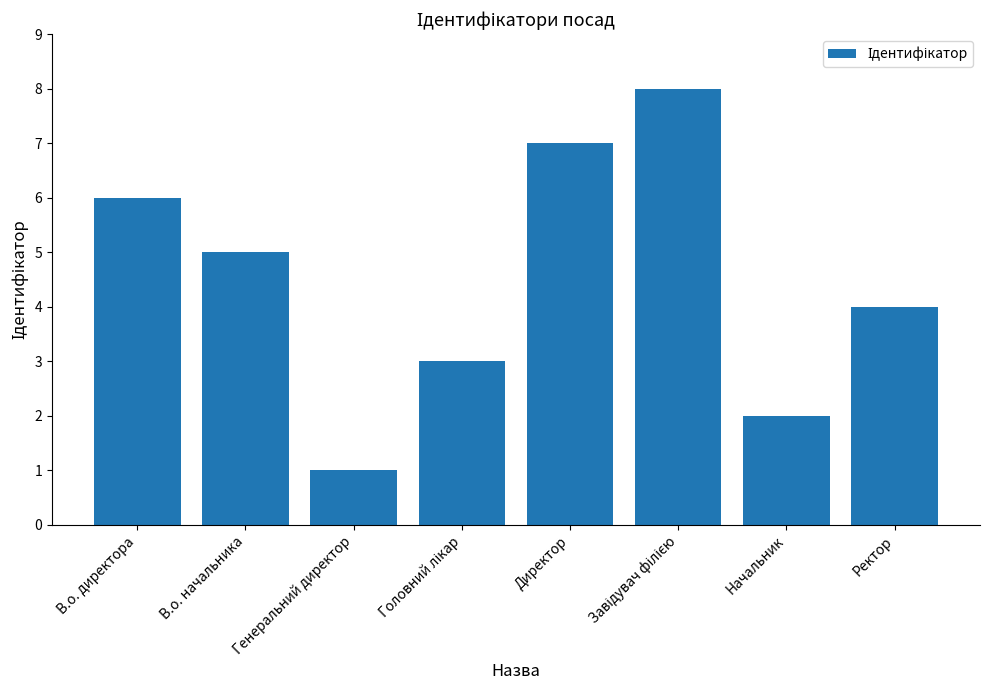

What is the difference between the values at Генеральний директор and Начальник?

1